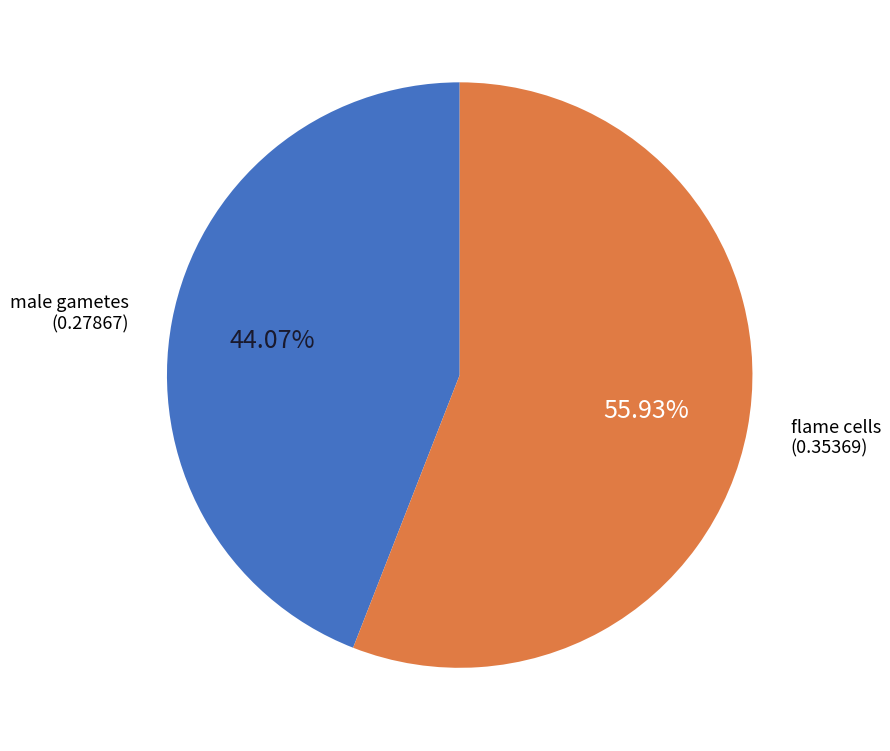

Is there any slice that represents more than half of the pie?

Yes